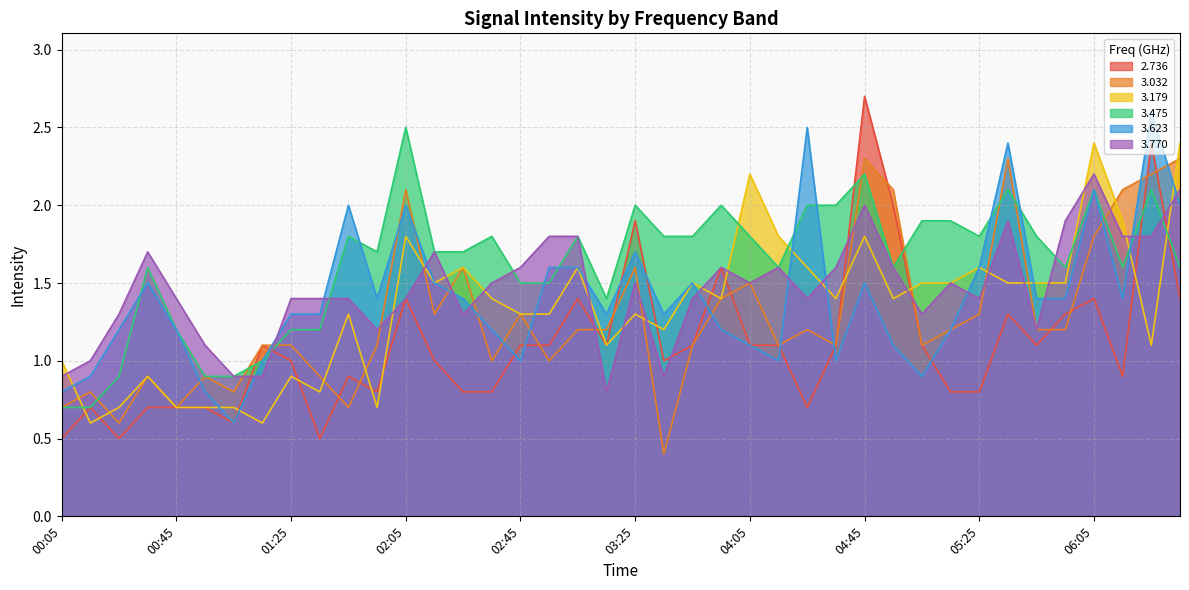

What is the lowest value of the 3.179 series?

0.6